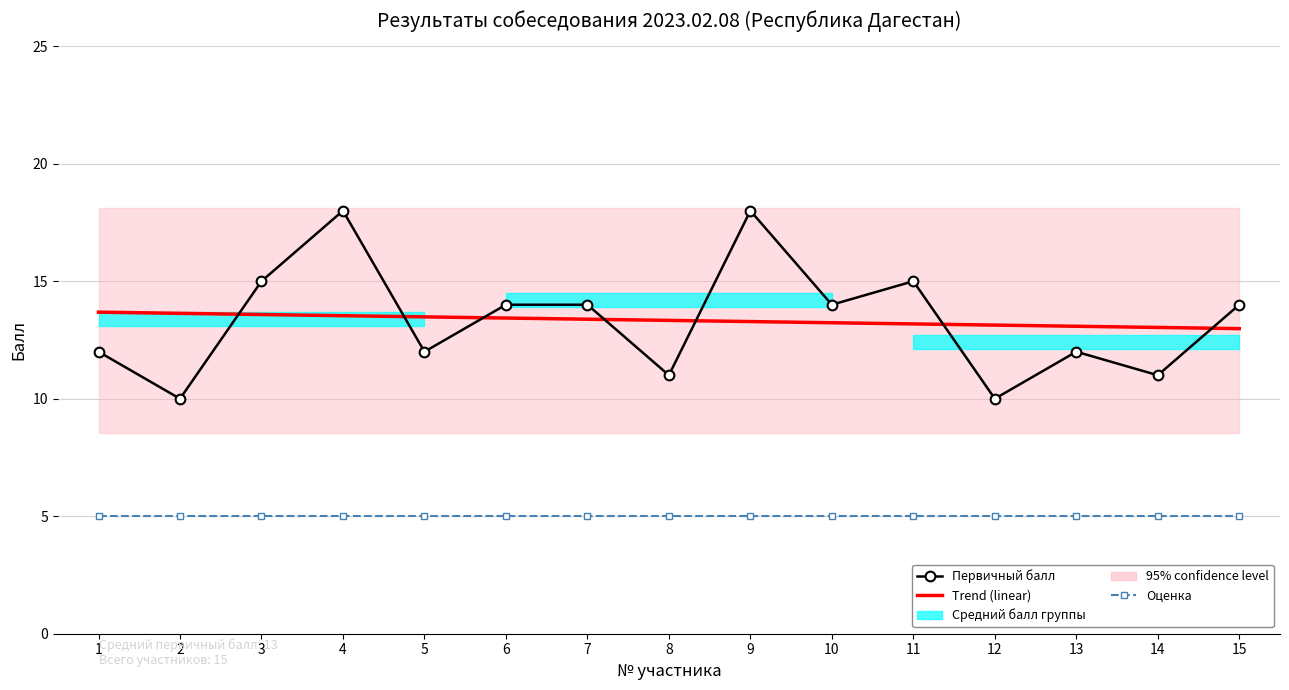

How many interior local peaks does the Первичный балл series have?

4